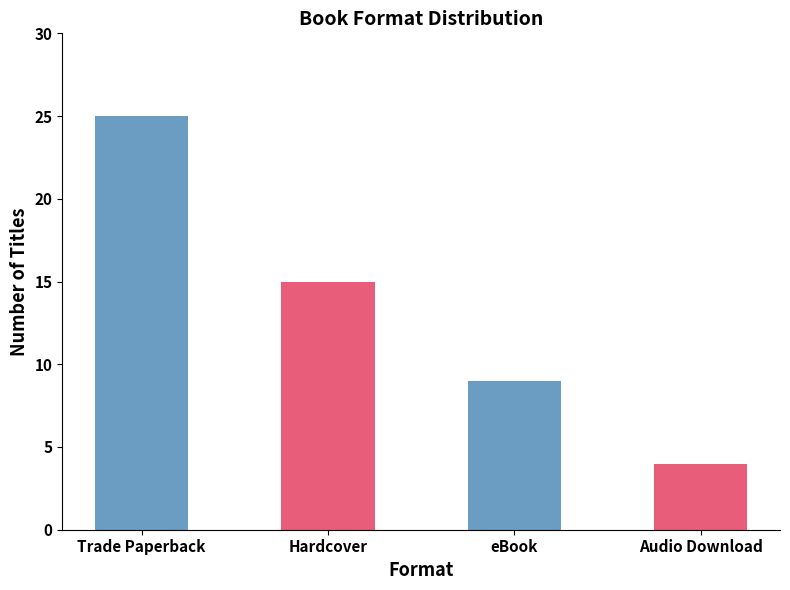

Is it true that the value at Hardcover is 25?

False